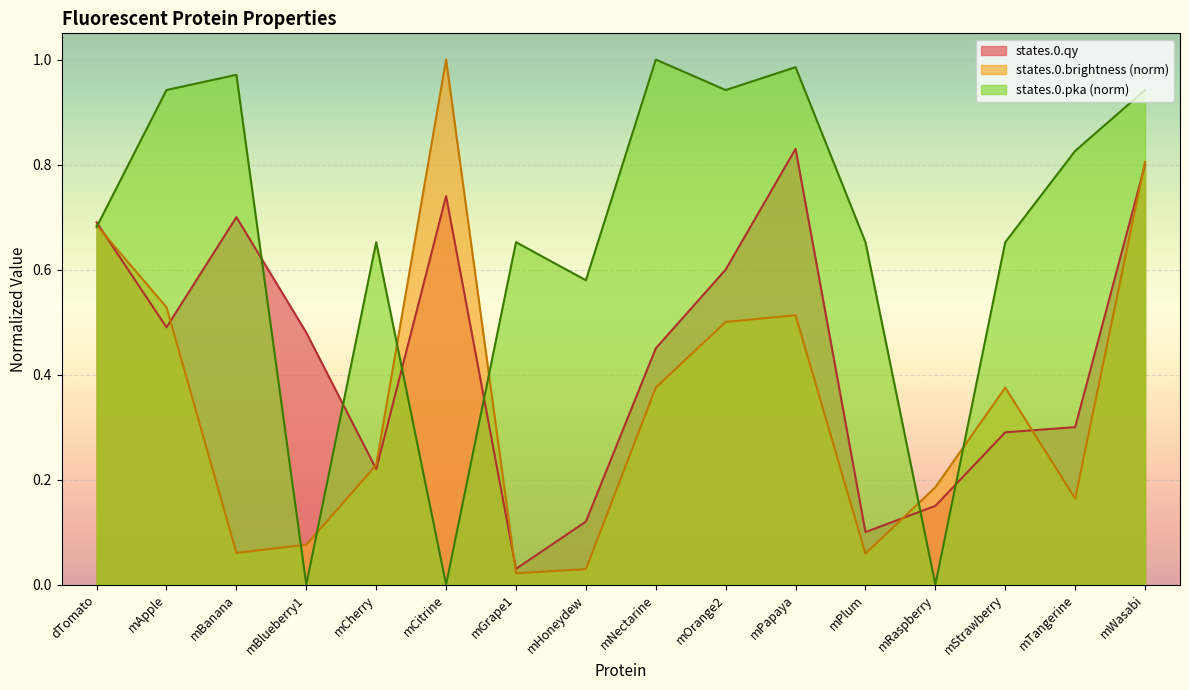

What is the highest value of the states.0.qy series?

0.8